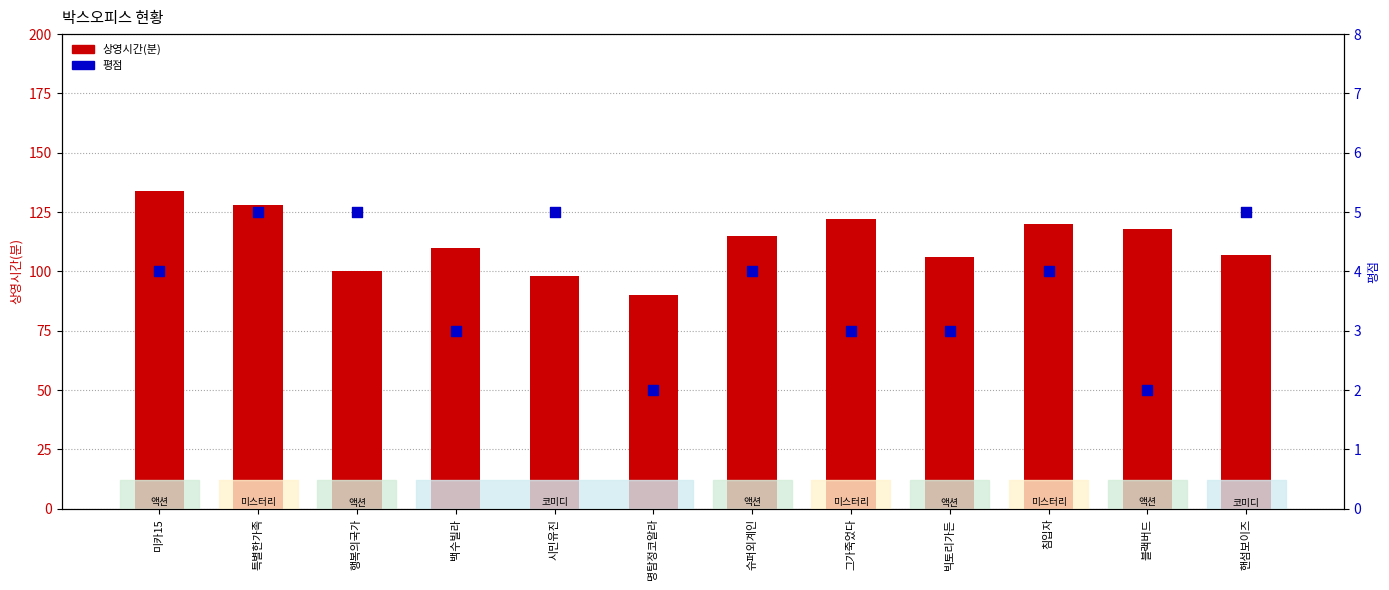

At how many categories does at least one series exceed 126?

2